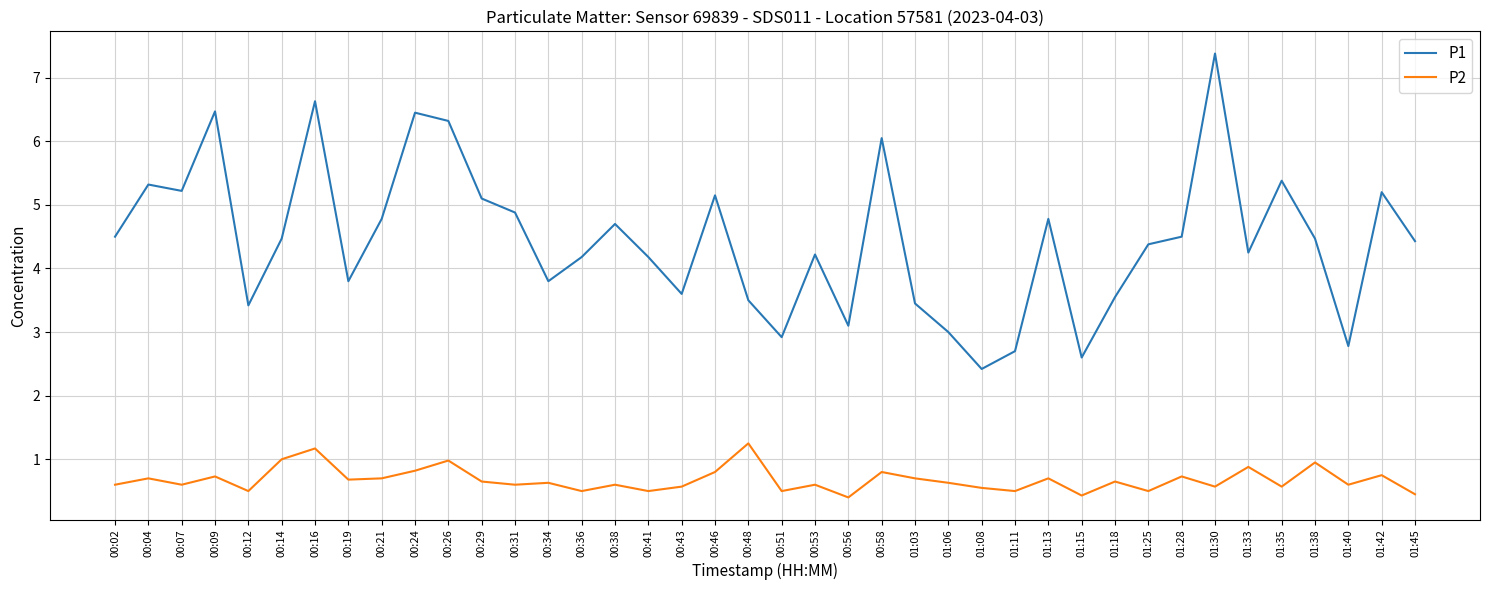

What is the lowest value of the P1 series?

2.4